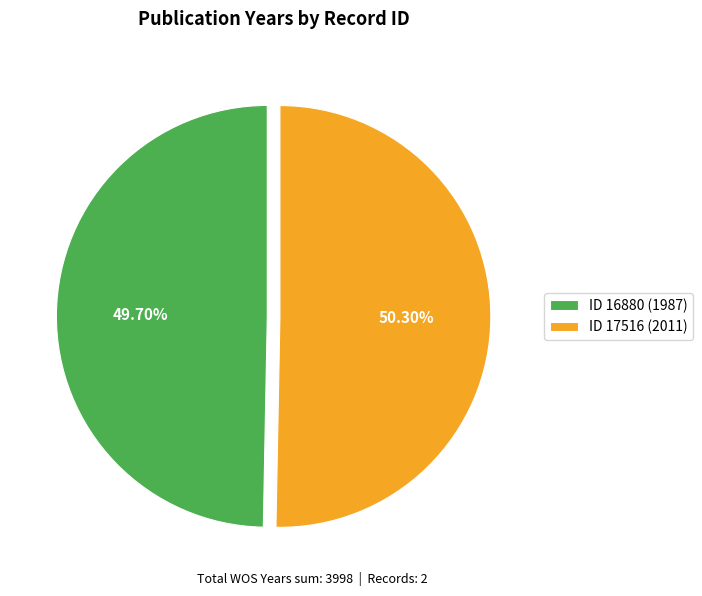

Between ID 16880 (1987) and ID 17516 (2011), which is larger?

ID 17516 (2011)